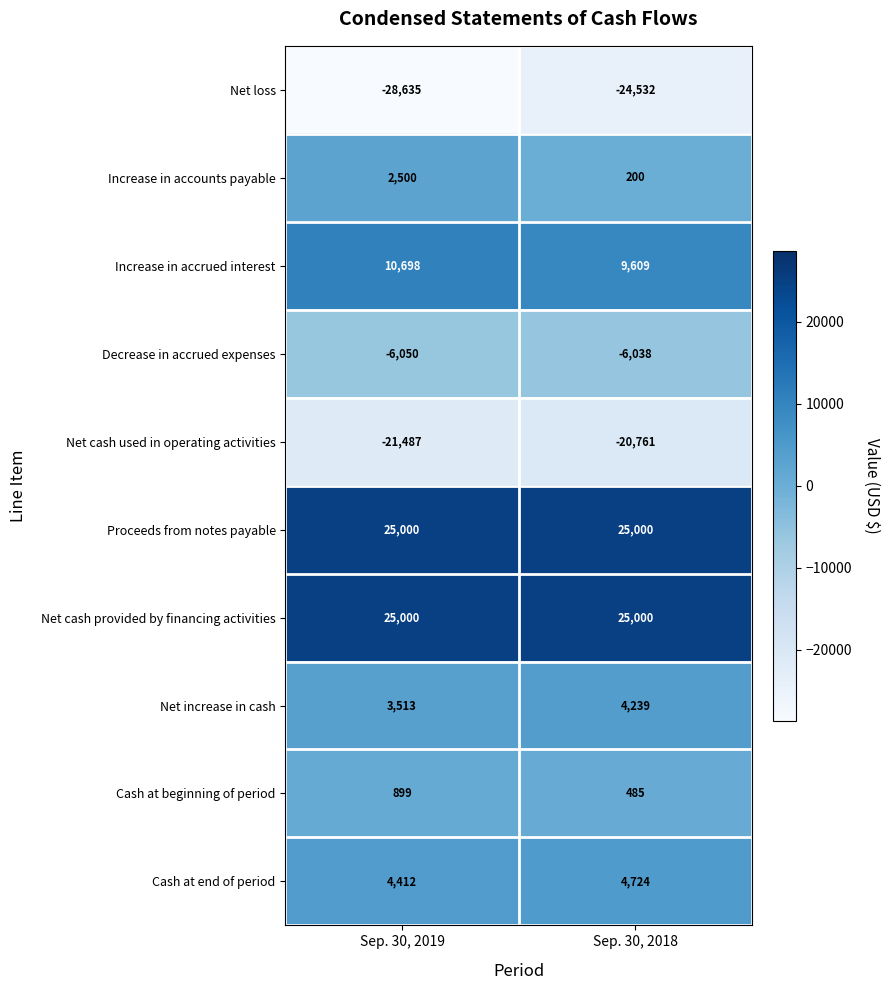

What is the spread (max minus min) of values at Sep. 30, 2019?

53635